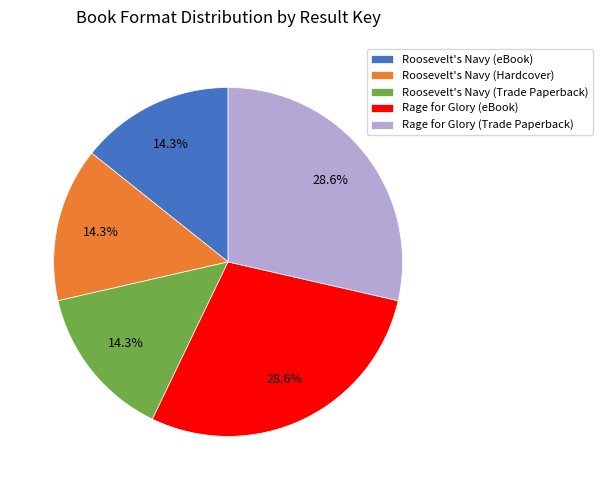

Count the number of slices in the pie.

5